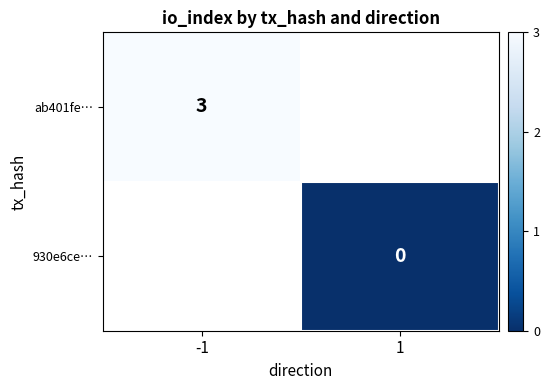

The value of ab401fe… at -1 is 4. True or false?

False